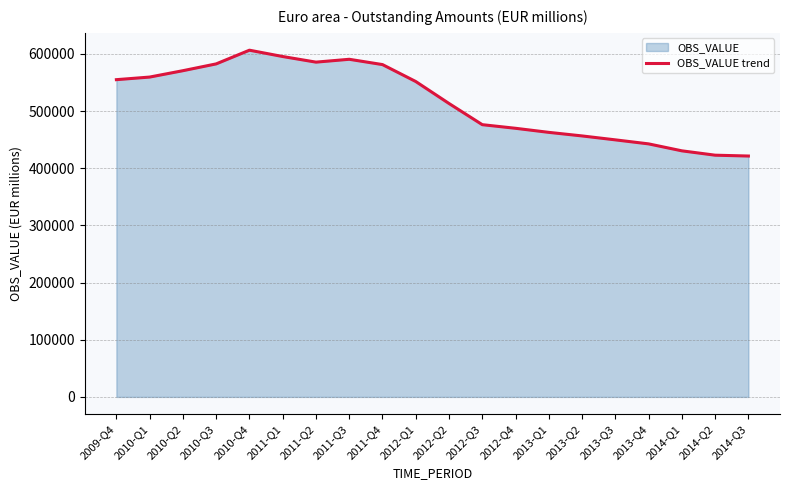

How many data points does each series have?

20